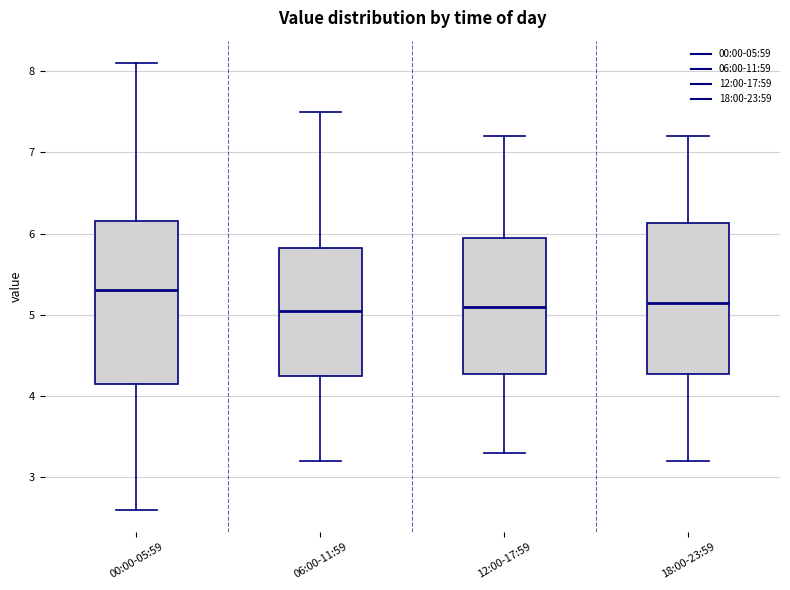

Reading left to right, transcribe this box plot: for each box, give where its median line is, the range the box spans, and where its two whiskers end, as read against the y-axis. The values are not printed on the chart, so give them approximately, as read against the axis.

00:00-05:59: median 5.3, box 4.2 to 6.2, whiskers 2.6 to 8.1
06:00-11:59: median 5.1, box 4.3 to 5.8, whiskers 3.2 to 7.5
12:00-17:59: median 5.1, box 4.3 to 6.0, whiskers 3.3 to 7.2
18:00-23:59: median 5.2, box 4.3 to 6.1, whiskers 3.2 to 7.2